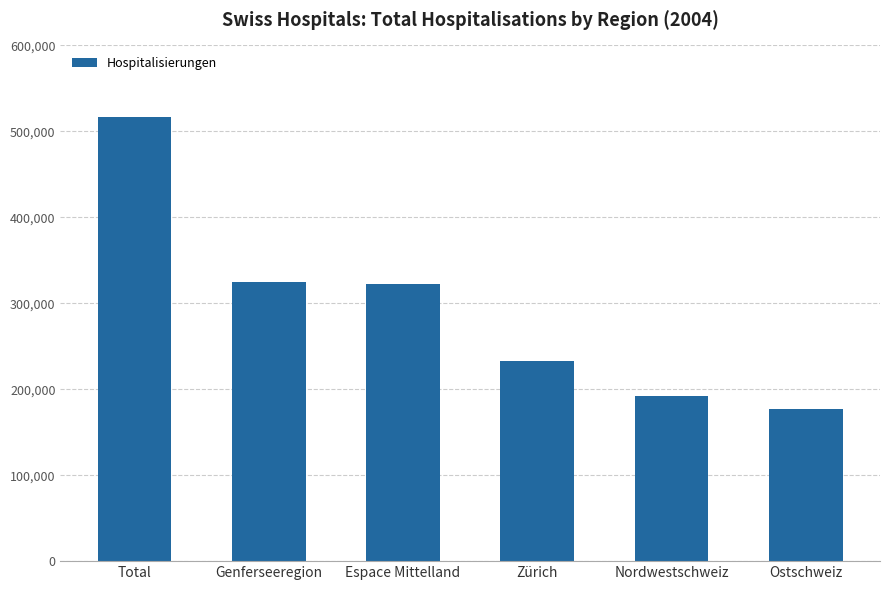

What is the sum of all values?

1765934